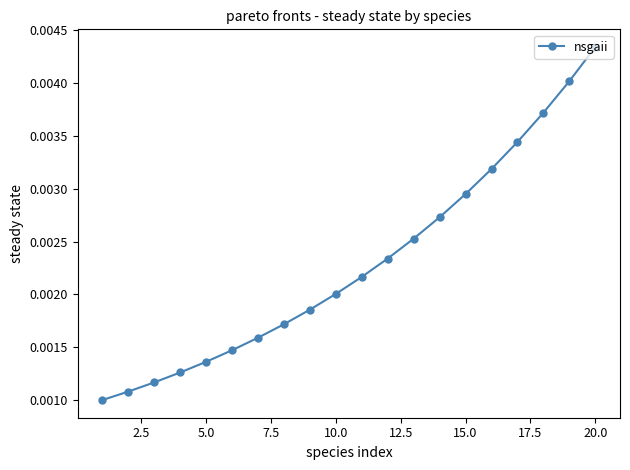

True or false: the data has more than 0 interior local peaks.

False